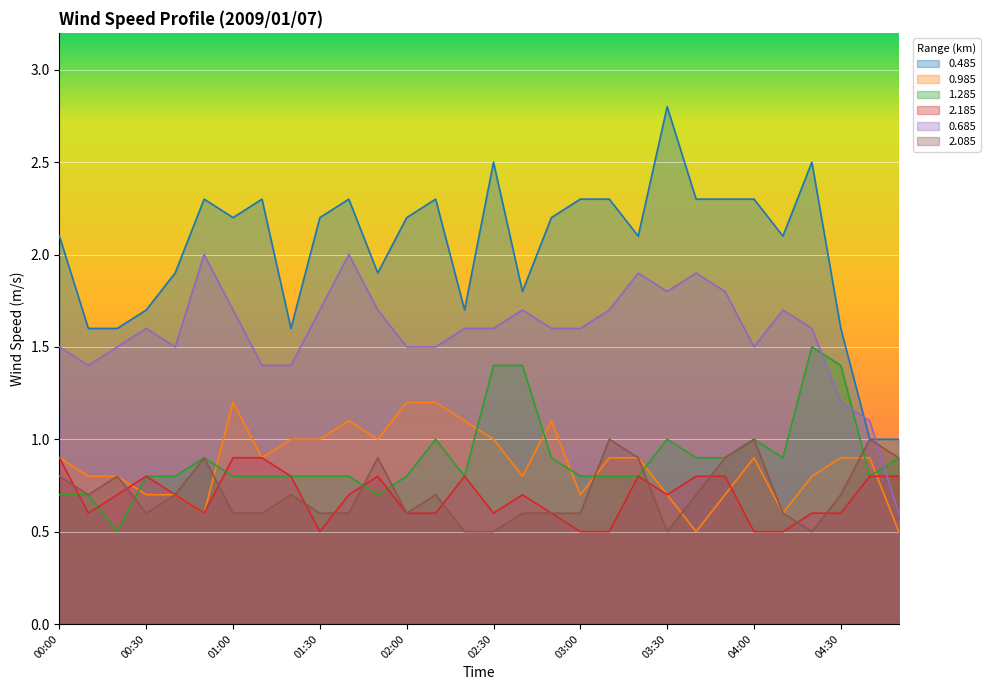

What is the minimum value shown in the chart?

0.5